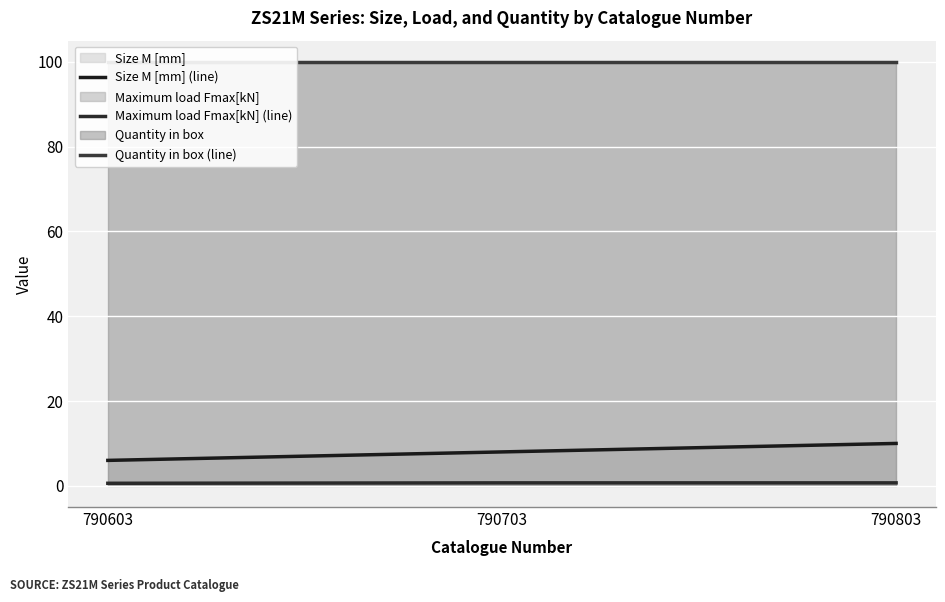

What is the sum of the Maximum load Fmax[kN] (line) values at 790703 and 790603?

1.3